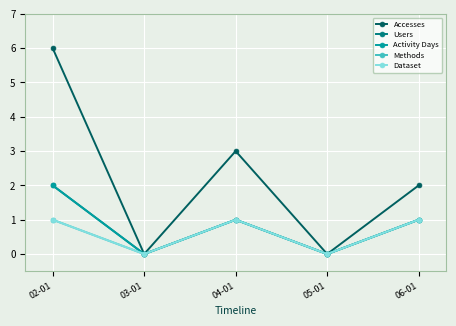

Which category has the lowest value across all series?

03-01